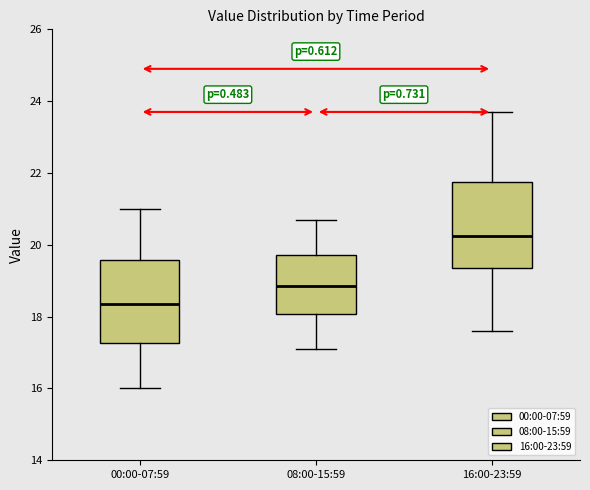

Reading left to right, transcribe this box plot: for each box, give where its median line is, the range the box spans, and where its two whiskers end, as read against the y-axis. The values are not printed on the chart, so give them approximately, as read against the axis.

00:00-07:59: median 18.4, box 17.2 to 19.6, whiskers 16.0 to 21.0
08:00-15:59: median 18.8, box 18.0 to 19.8, whiskers 17.2 to 20.8
16:00-23:59: median 20.2, box 19.4 to 21.8, whiskers 17.6 to 23.8